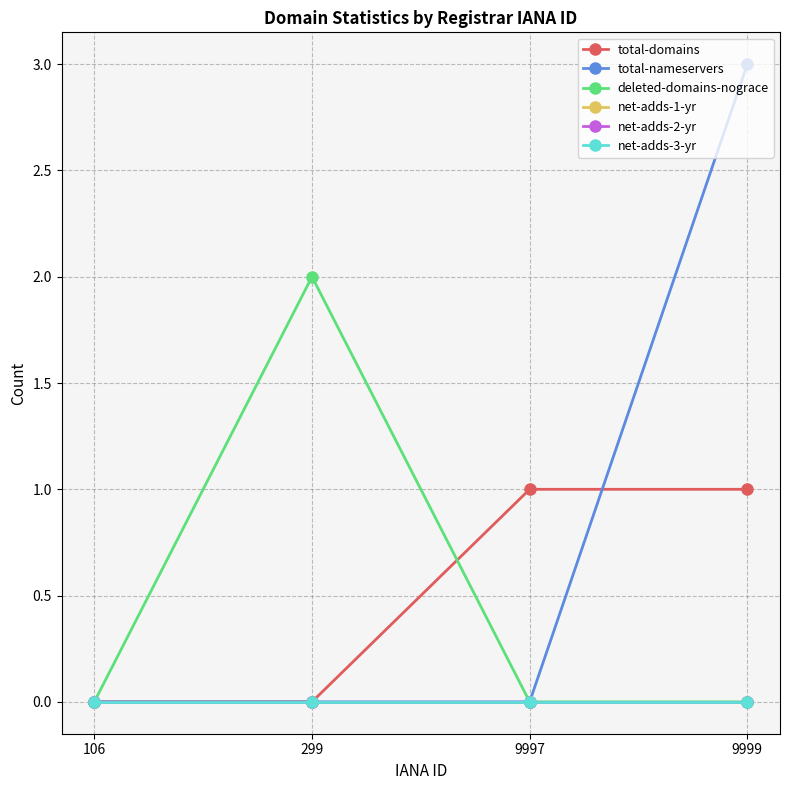

At how many categories does at least one series exceed 1?

2